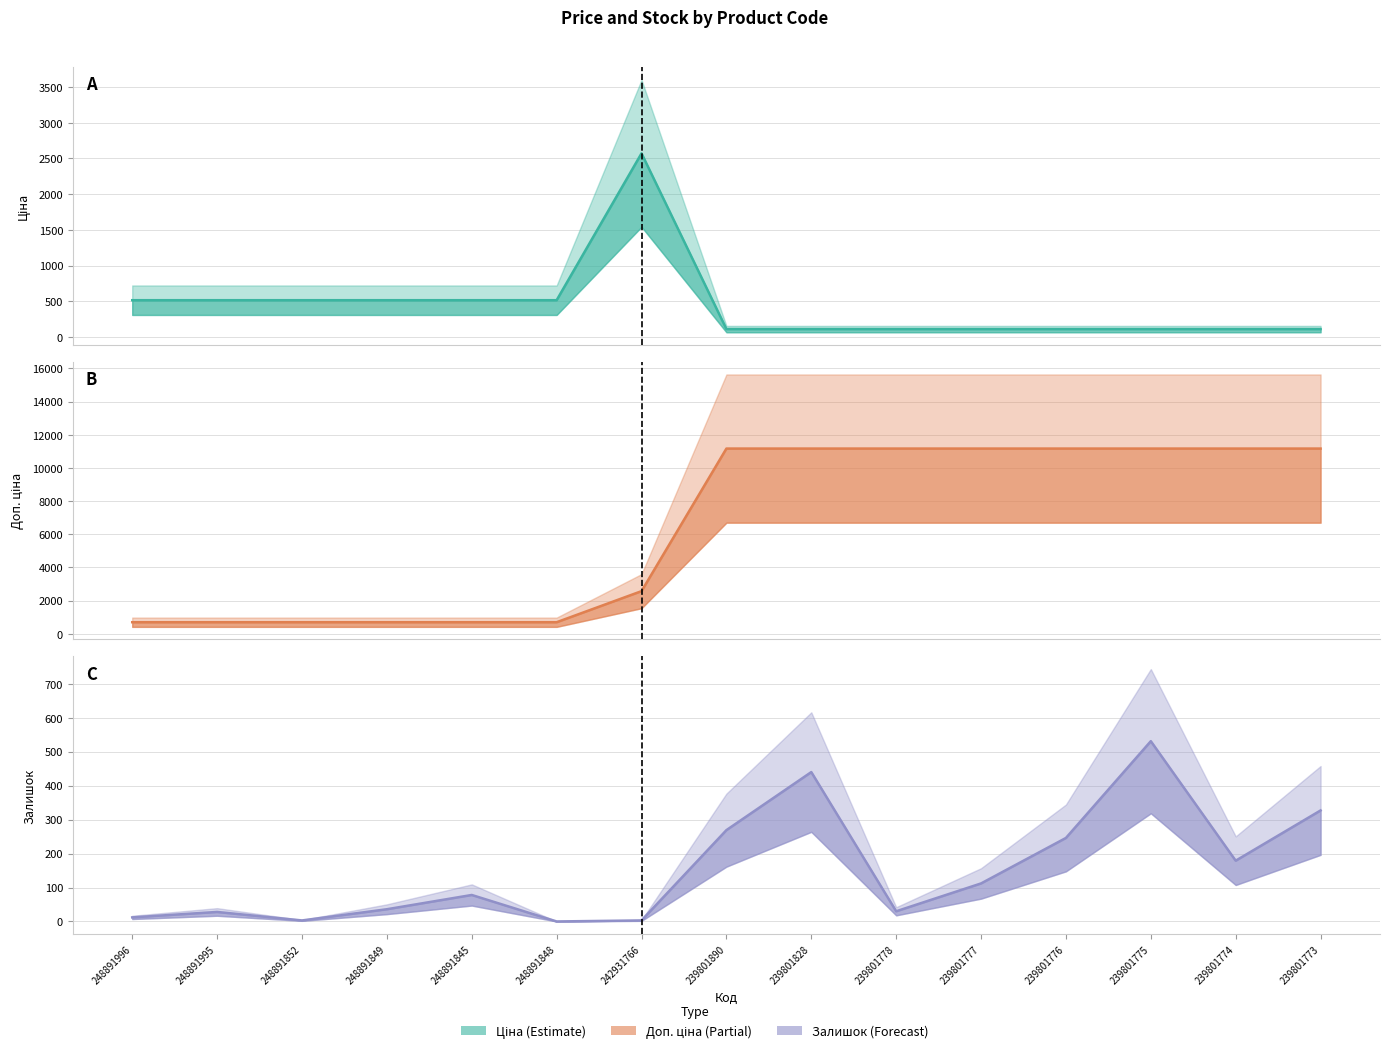

Does the chart display data point markers on the line(s)?

No